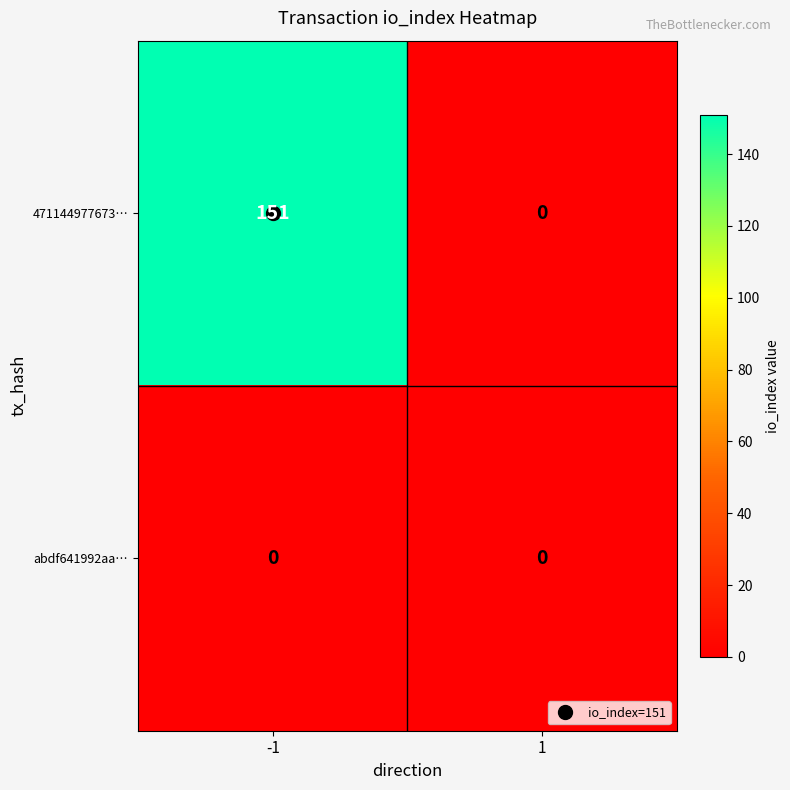

Which category has the highest value across all series?

-1